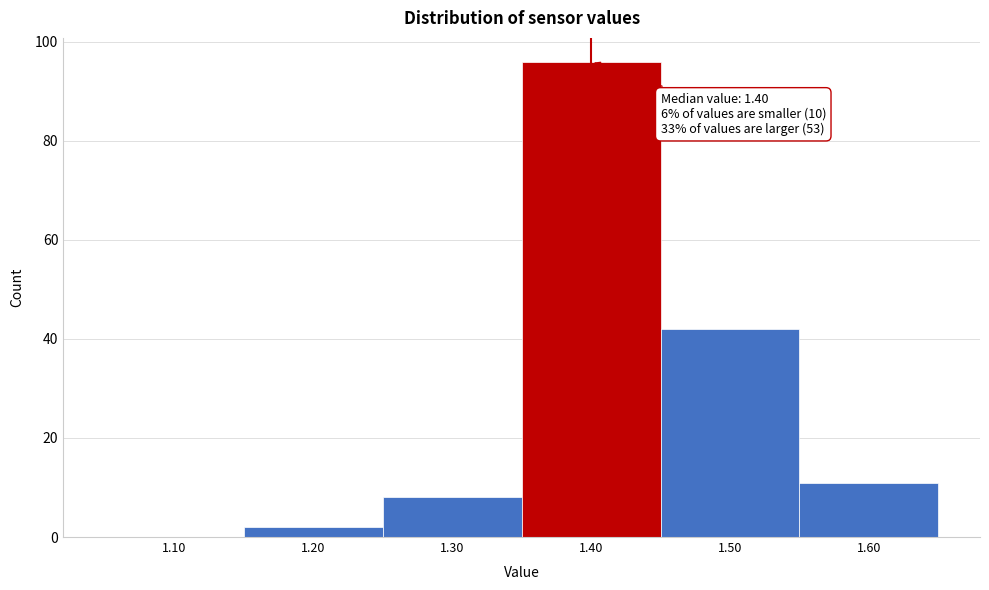

Reading left to right, transcribe all the data shown in this chart.

1.10=0	1.20=2	1.30=8	1.40=96	1.50=42	1.60=11